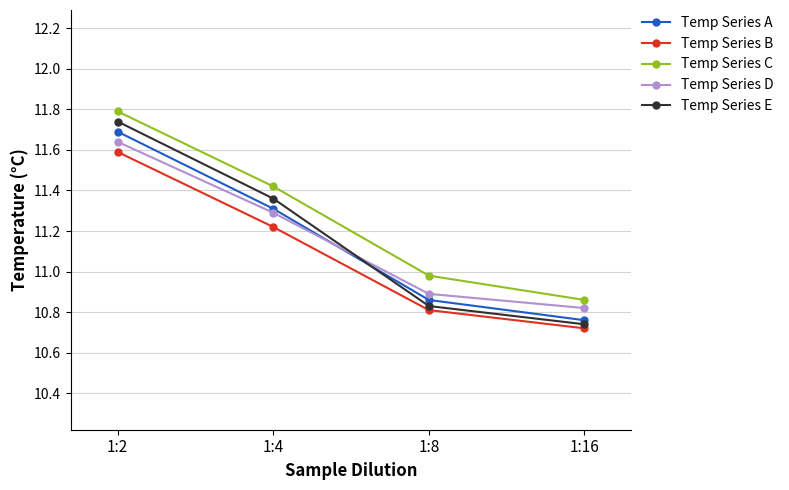

Which label corresponds to the largest value in the chart?

1:2